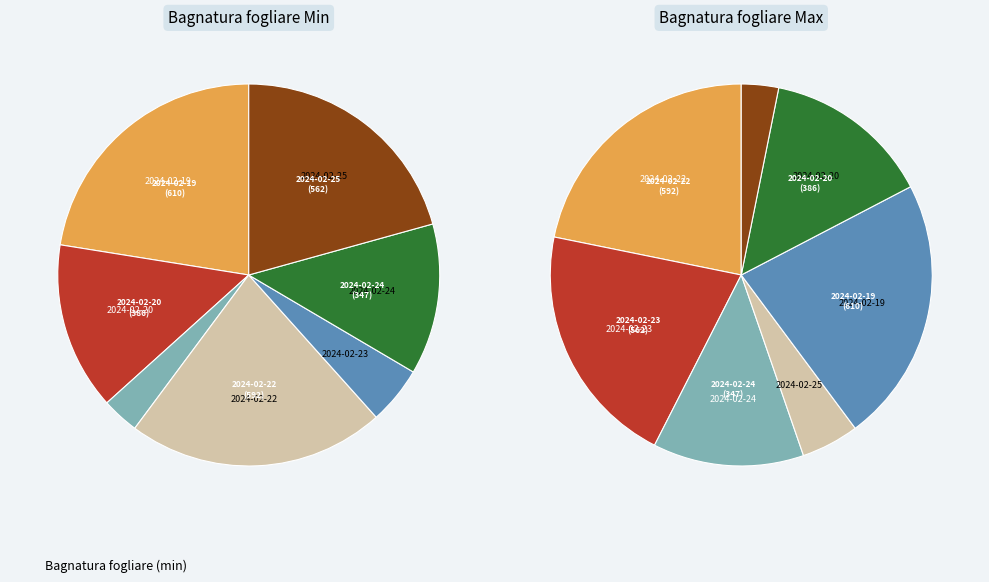

Rank the categories by value from lowest to highest.

2024-02-21, 2024-02-23, 2024-02-24, 2024-02-20, 2024-02-25, 2024-02-22, 2024-02-19